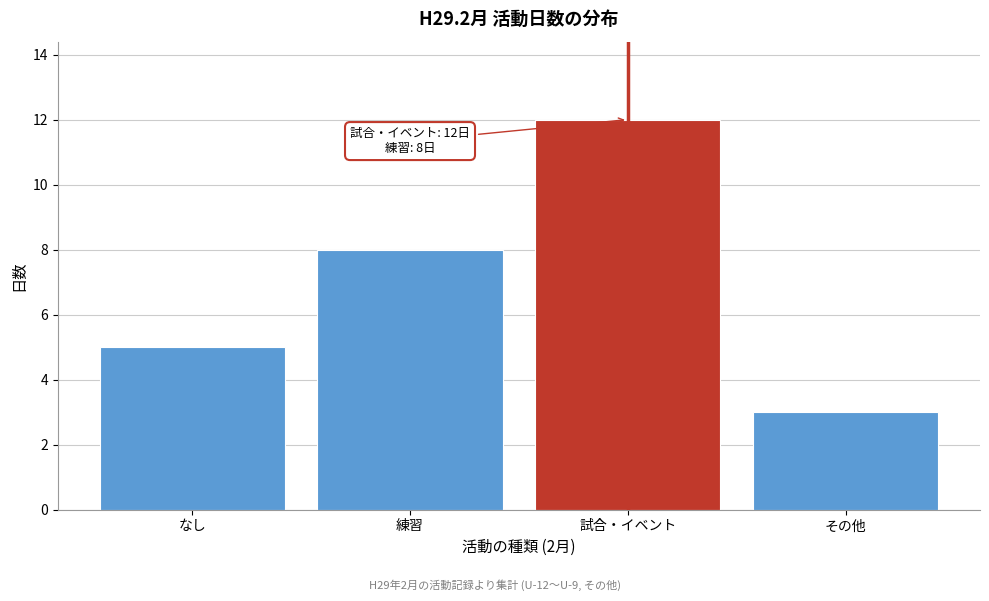

Reading left to right, list all the values displayed in this chart.

なし=5	練習=8	試合・イベント=12	その他=3